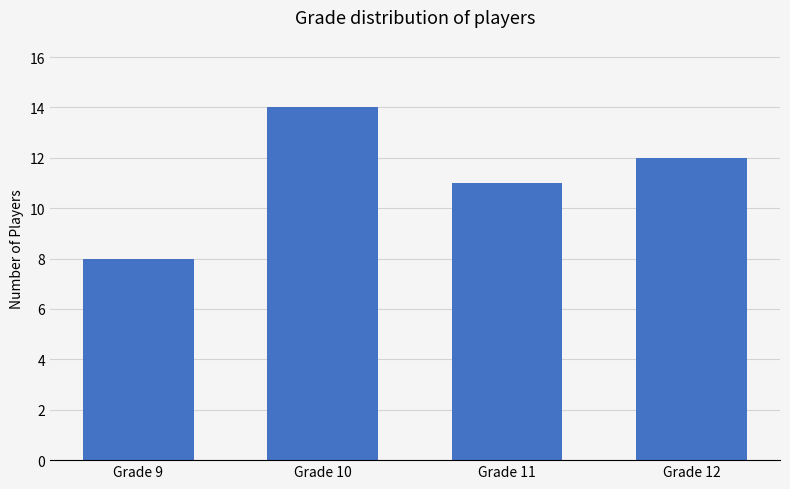

Is it true that the value at Grade 11 is 11?

True